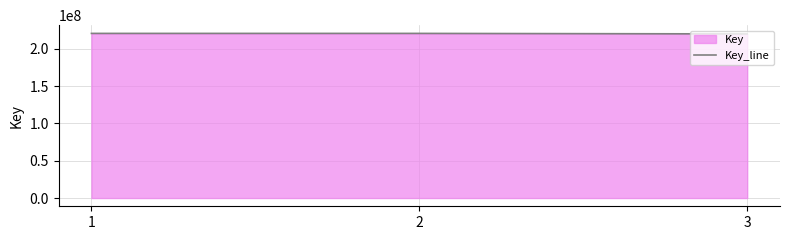

Reading right to left, list all the values displayed in this chart.

219921861	220619700	220618549